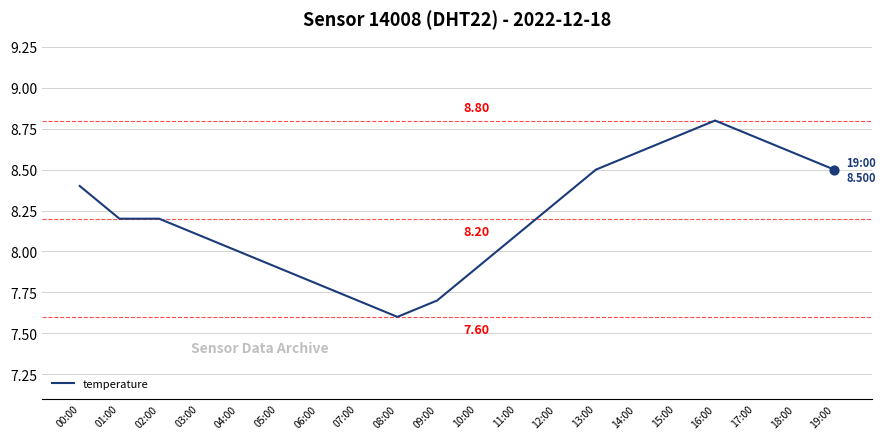

Approximately how many times larger is the value at 14:00 compared to 00:00?

1.0